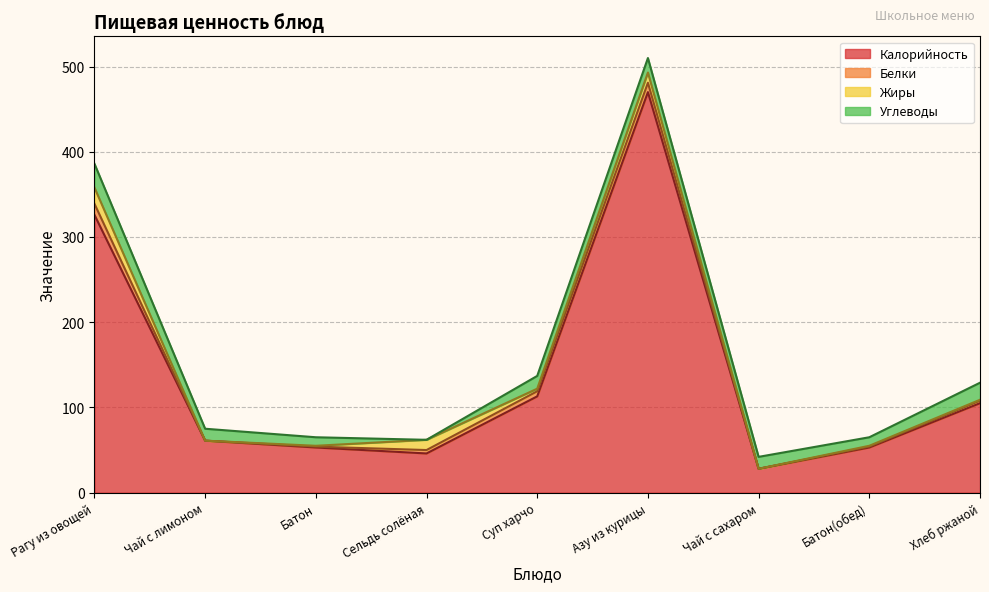

What is the average value of the Белки series?

4